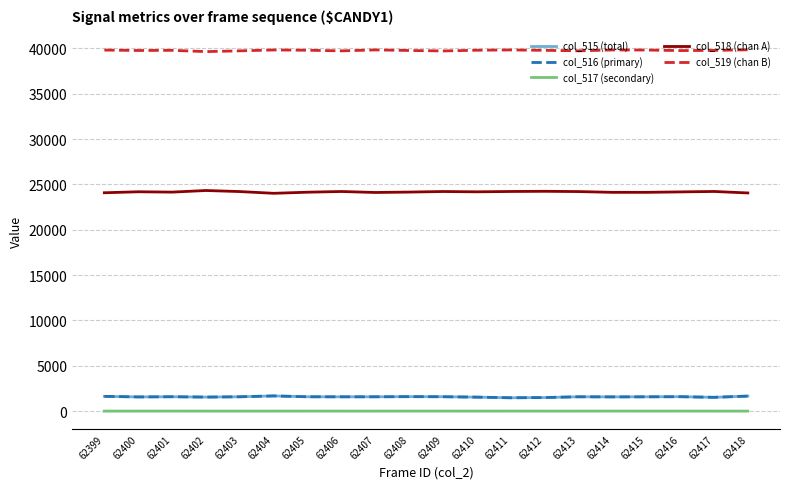

Is it true that col_518 (chan A) equals 24025 at 62404?

True